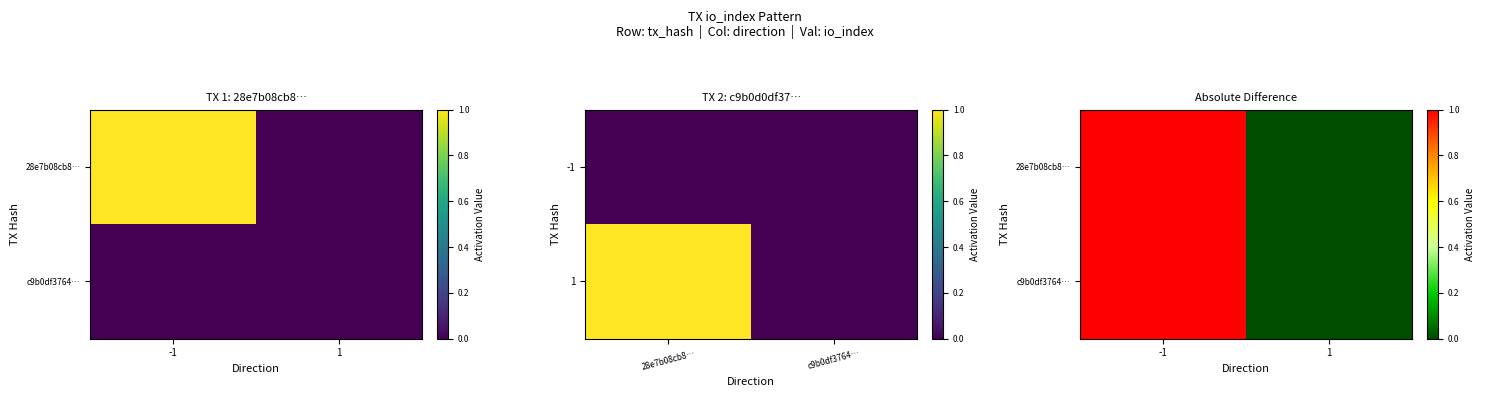

What is the maximum value shown in the chart?

1